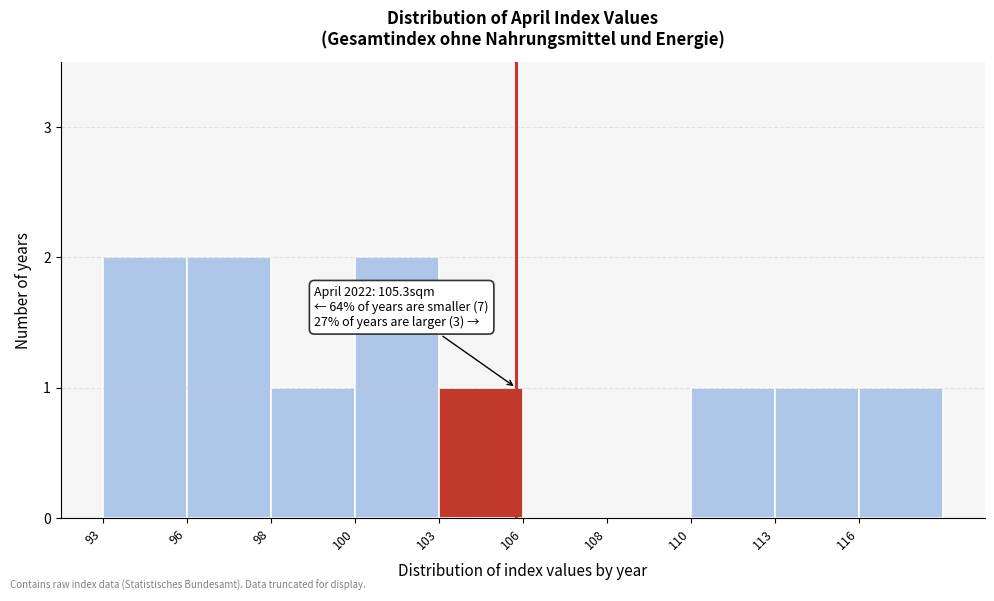

Reading right to left, what are all the values shown in this chart?

116=1	113=1	110=1	108=0	106=0	103=1	100=2	98=1	96=2	93=2